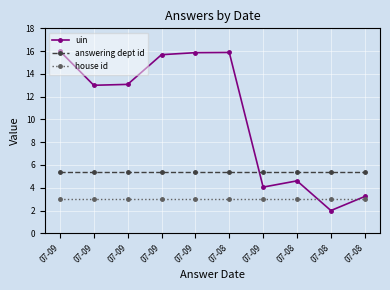

At which category is the sum across all series the highest?

07-09